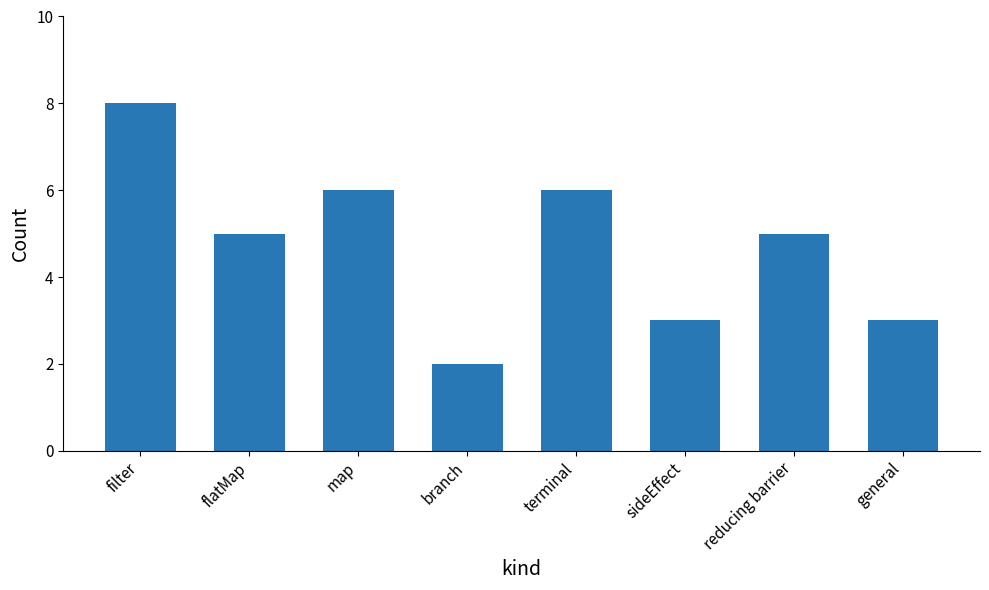

What is the difference between the second highest and second lowest values?

3